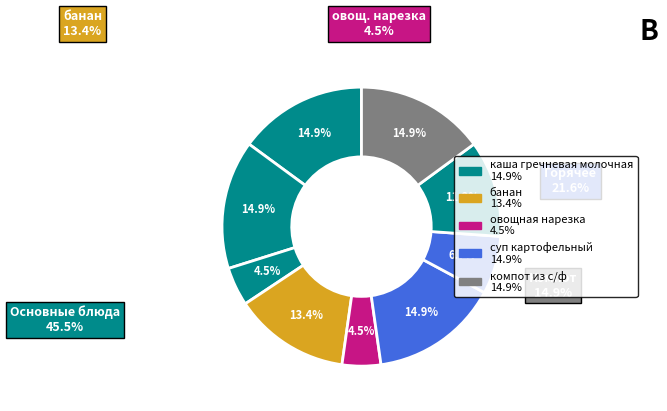

Count the number of slices in the pie.

9